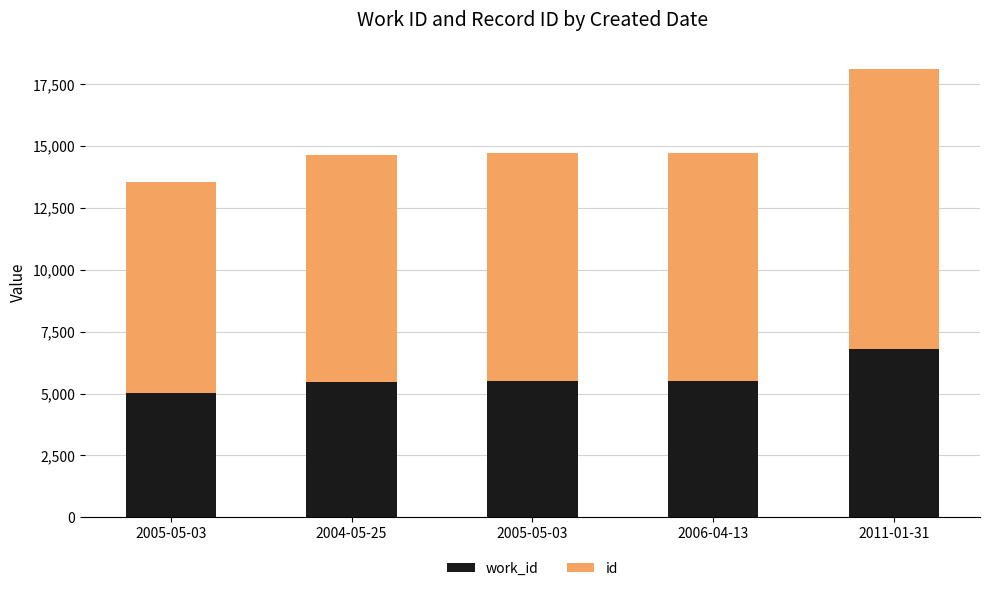

What are all the series names shown in the legend?

work_id, id